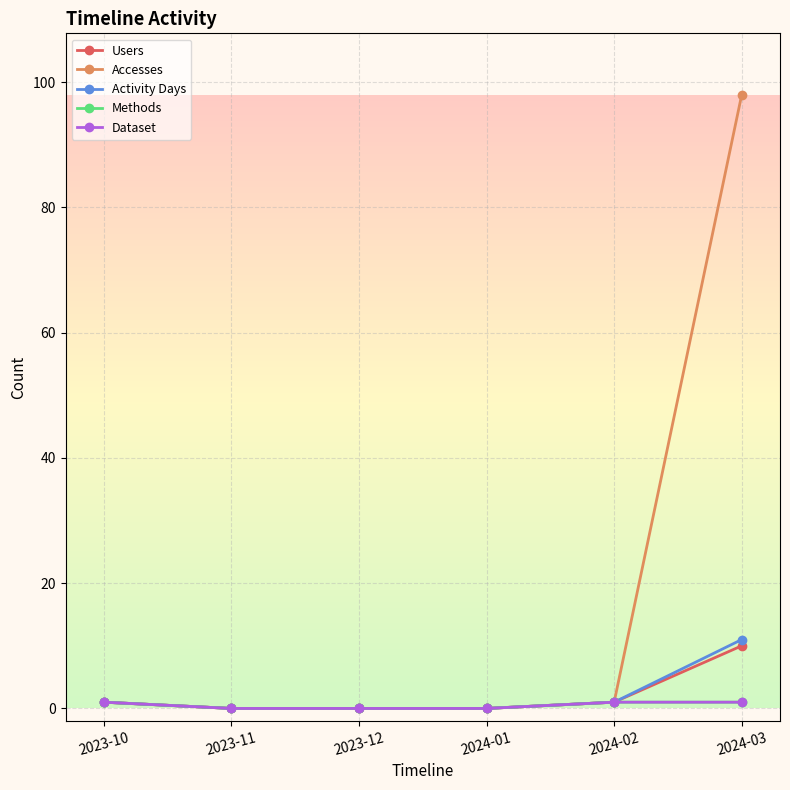

Reading right to left, transcribe all the data shown in this chart.

Users: 2024-03=10	2024-02=1	2024-01=0	2023-12=0	2023-11=0	2023-10=1
Accesses: 2024-03=98	2024-02=1	2024-01=0	2023-12=0	2023-11=0	2023-10=1
Activity Days: 2024-03=11	2024-02=1	2024-01=0	2023-12=0	2023-11=0	2023-10=1
Methods: 2024-03=1	2024-02=1	2024-01=0	2023-12=0	2023-11=0	2023-10=1
Dataset: 2024-03=1	2024-02=1	2024-01=0	2023-12=0	2023-11=0	2023-10=1